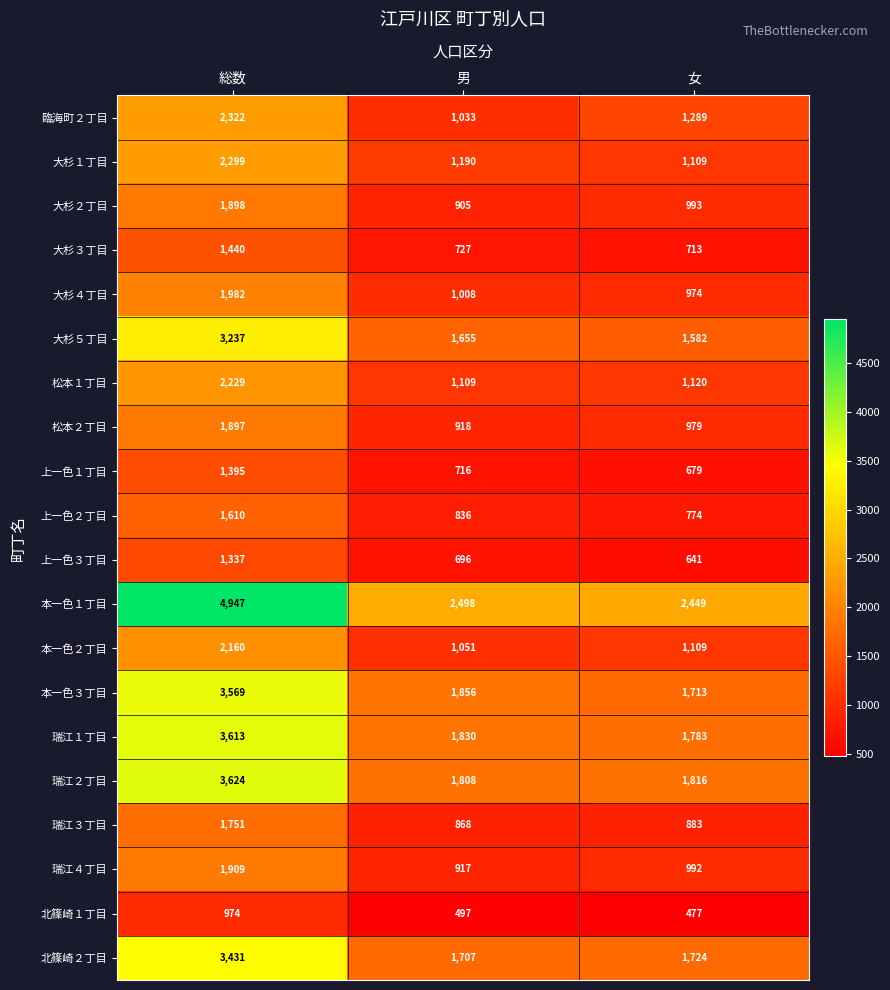

Which series has the widest spread of values?

本一色１丁目